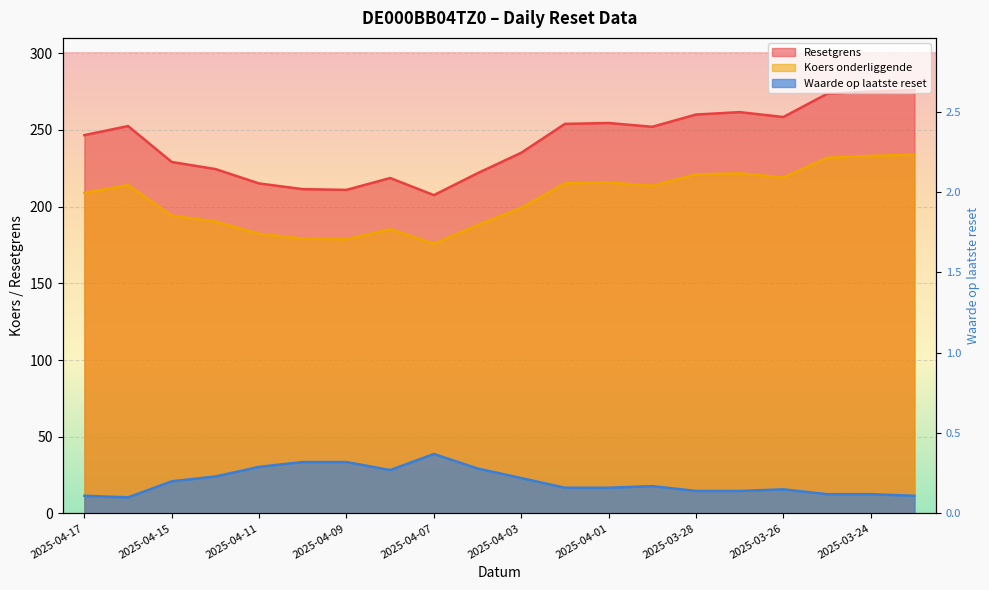

How many values in the Resetgrens series exceed 252?

10